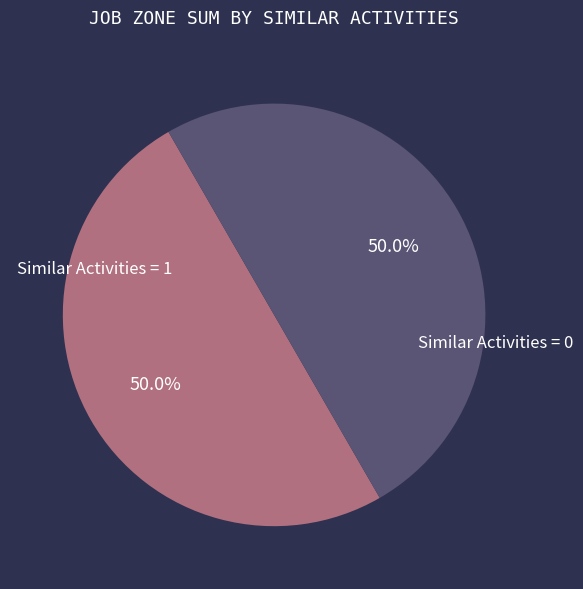

Approximately how many times larger is the value at Similar Activities = 1 compared to Similar Activities = 0?

1.0